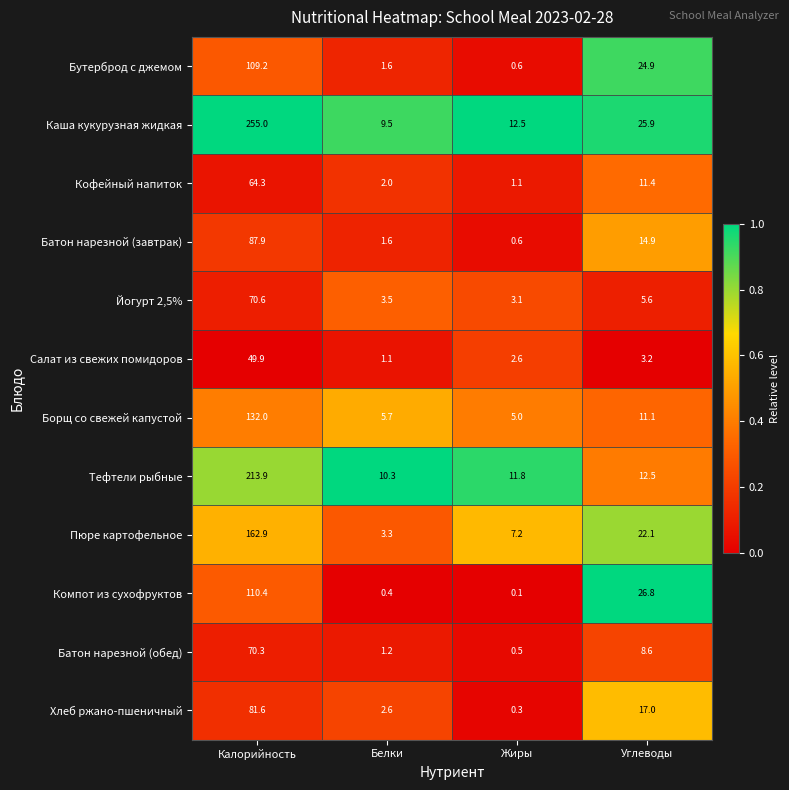

List the series in order of their peak value, lowest first.

Салат из свежих помидоров, Кофейный напиток, Батон нарезной (обед), Йогурт 2,5%, Хлеб ржано-пшеничный, Батон нарезной (завтрак), Бутерброд с джемом, Компот из сухофруктов, Борщ со свежей капустой, Пюре картофельное, Тефтели рыбные, Каша кукурузная жидкая